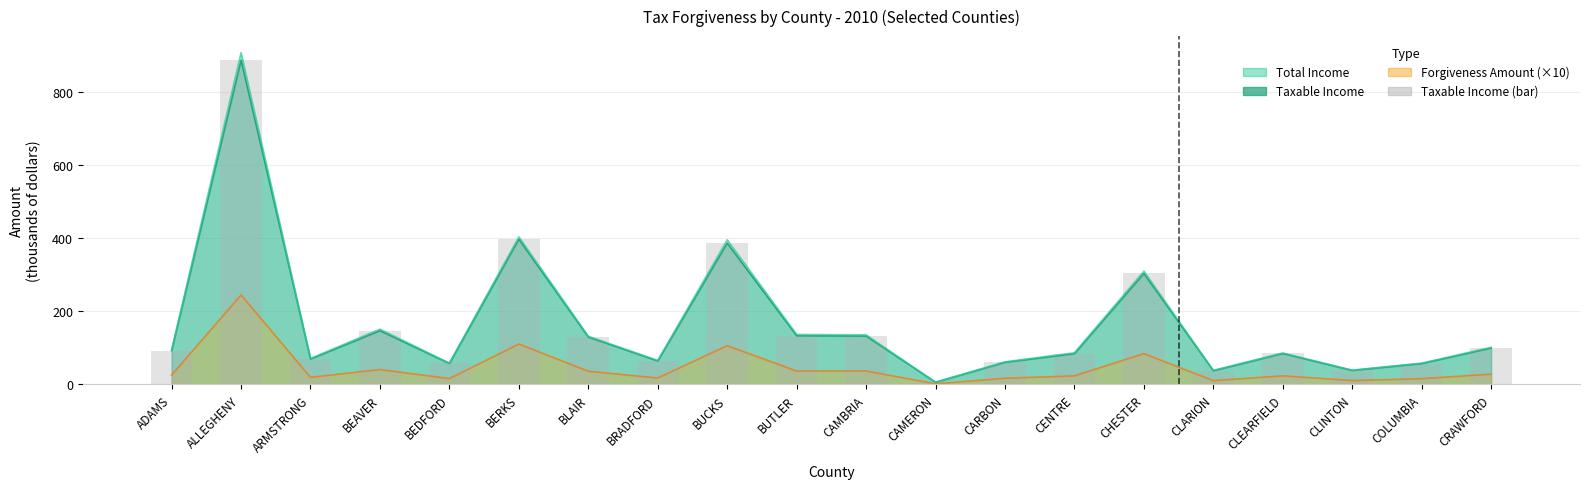

Which series has the largest total across all categories?

Total Income